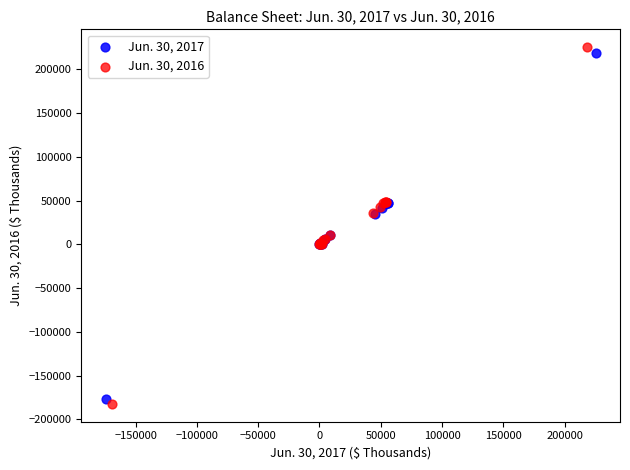

Which series has the largest Y range (max minus min)?

Jun. 30, 2016